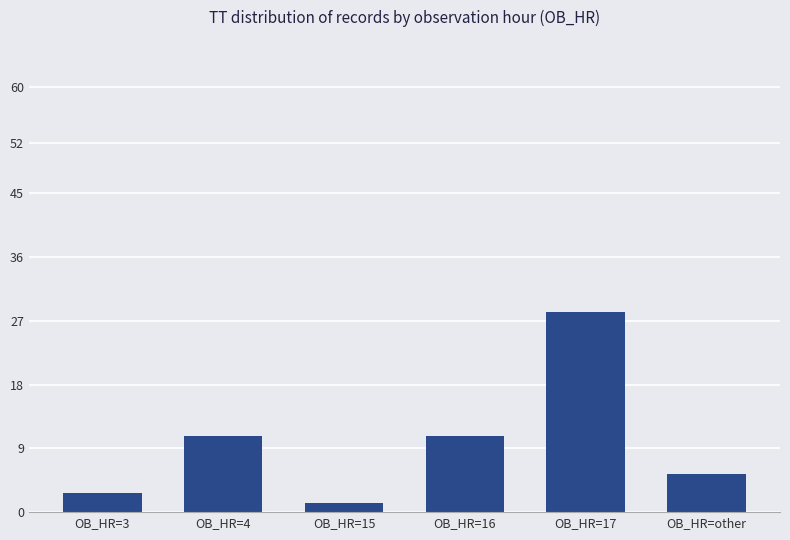

What is the average value?

9.8